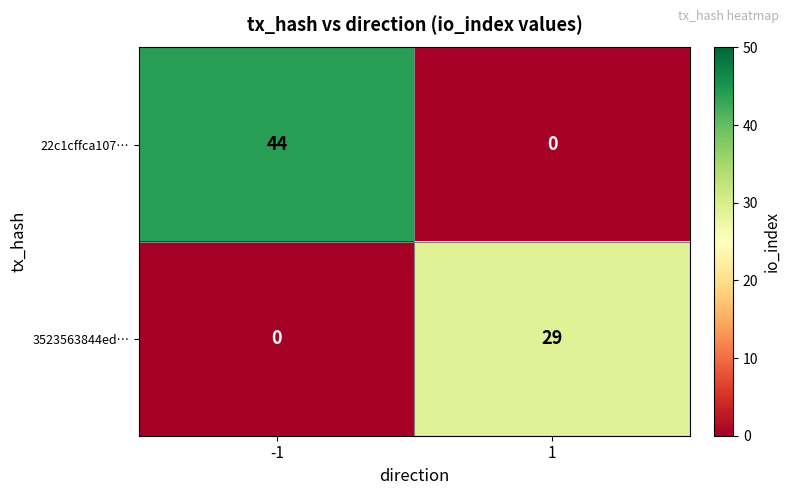

Reading left to right, list all the values displayed in this chart.

22c1cffca107…: -1=44	1=0
3523563844ed…: -1=0	1=29